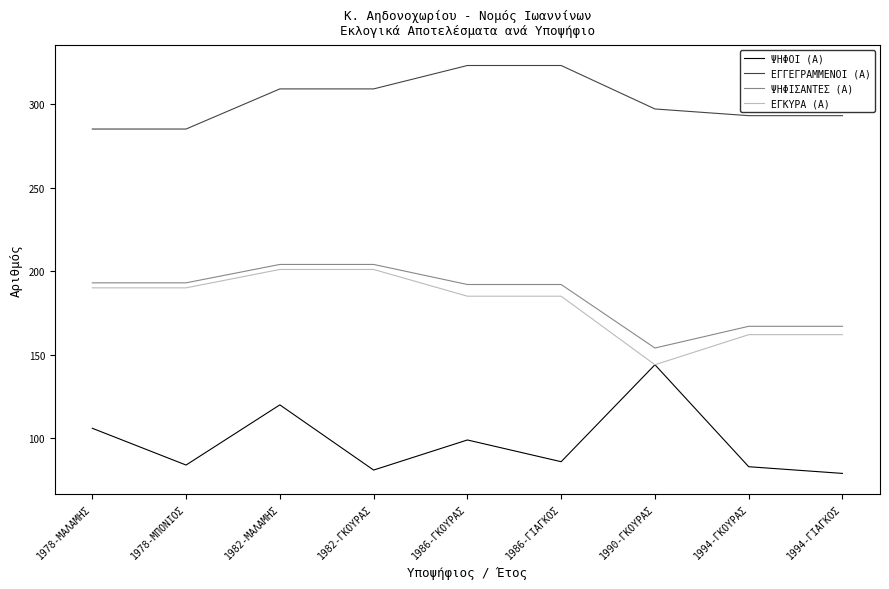

What position from the left is 1982-ΜΑΛΑΜΗΣ?

3